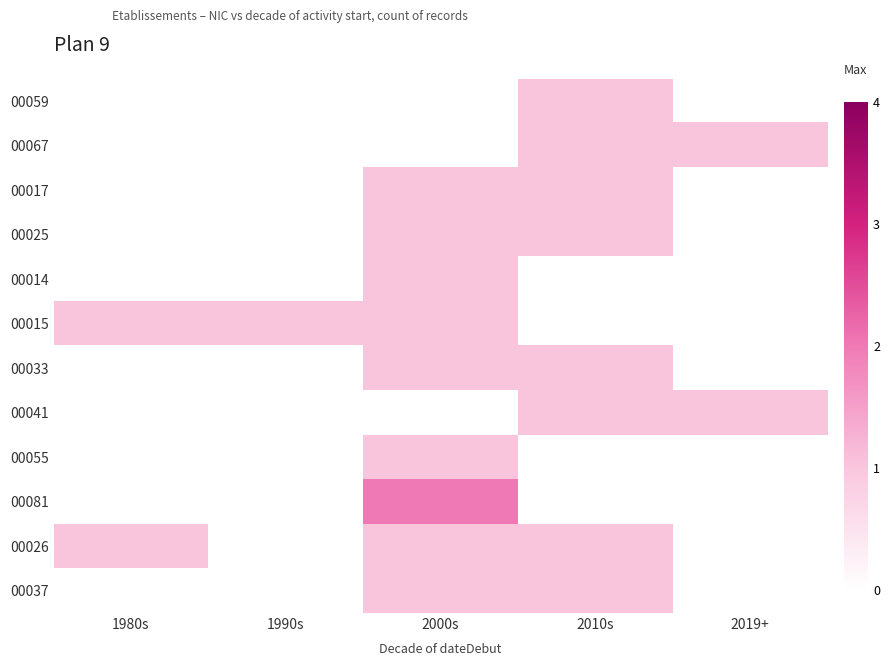

Rank the series by their maximum value, from highest to lowest.

00081, 00059, 00067, 00017, 00025, 00014, 00015, 00033, 00041, 00055, 00026, 00037